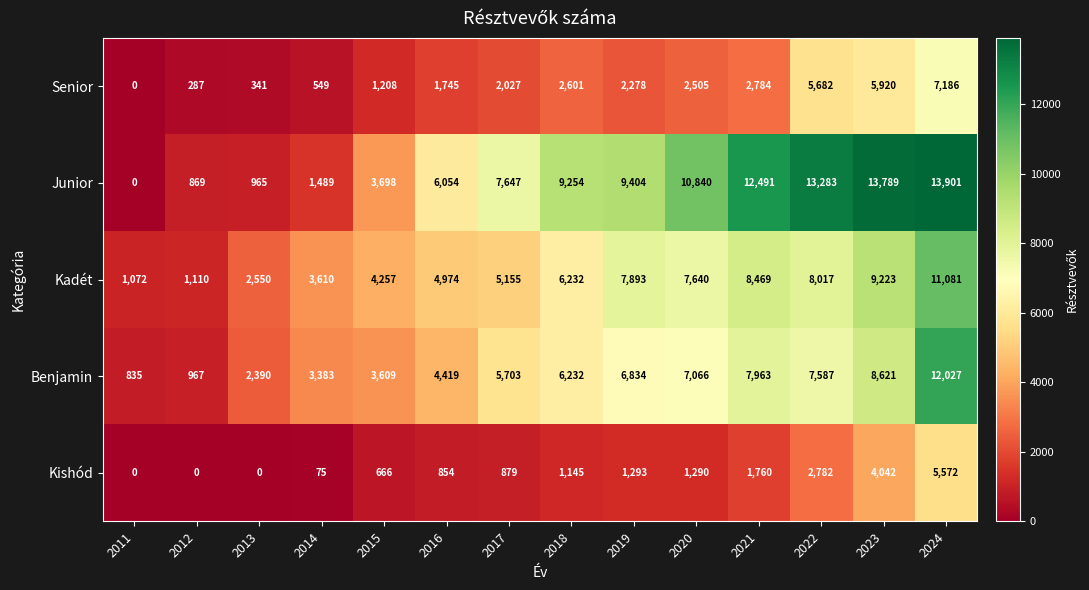

The Junior series shows 12399 at 2018. True or false?

False